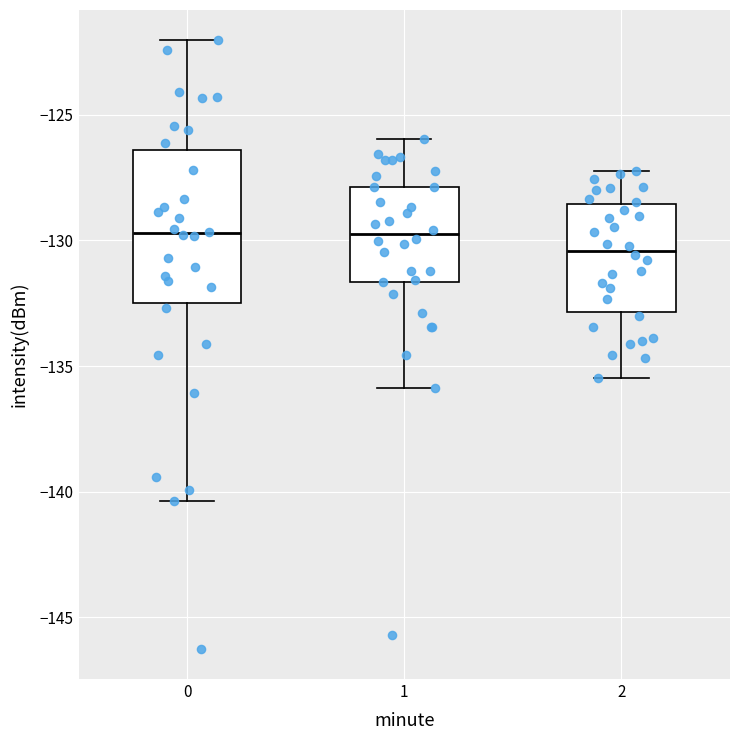

Comparing the boxes themselves (not the whiskers), which one is the tallest?

0